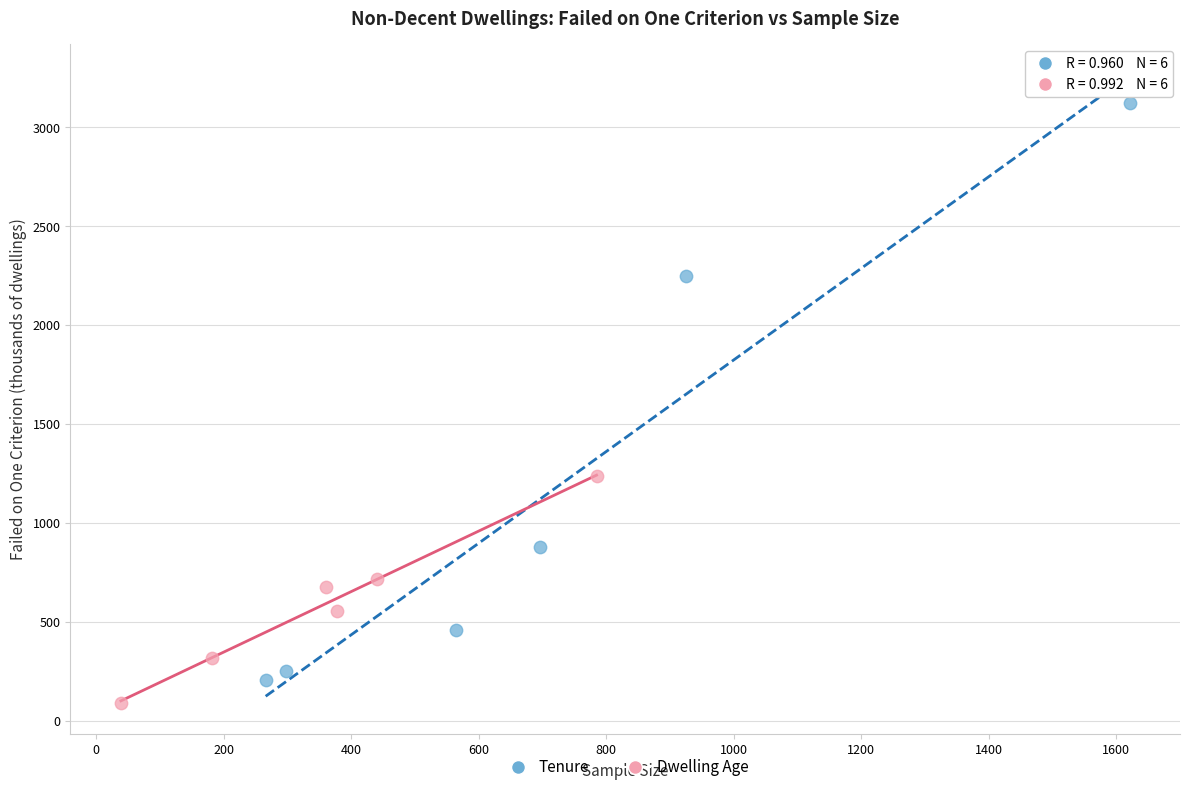

Which series reaches the minimum Y coordinate?

Dwelling Age